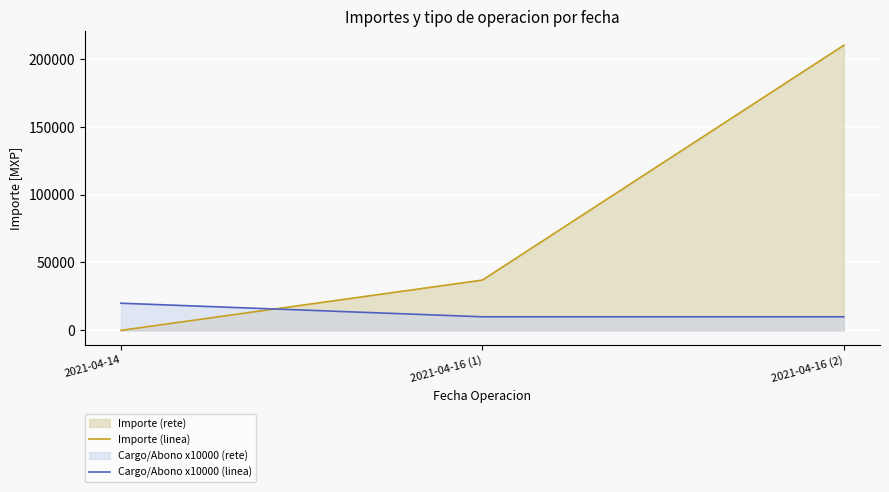

Reading left to right, transcribe all the data shown in this chart.

Importe (linea): 2021-04-14=1.1	2021-04-16 (1)=37030.0	2021-04-16 (2)=209998.0
Cargo/Abono x10000 (linea): 2021-04-14=20000.0	2021-04-16 (1)=10000.0	2021-04-16 (2)=10000.0